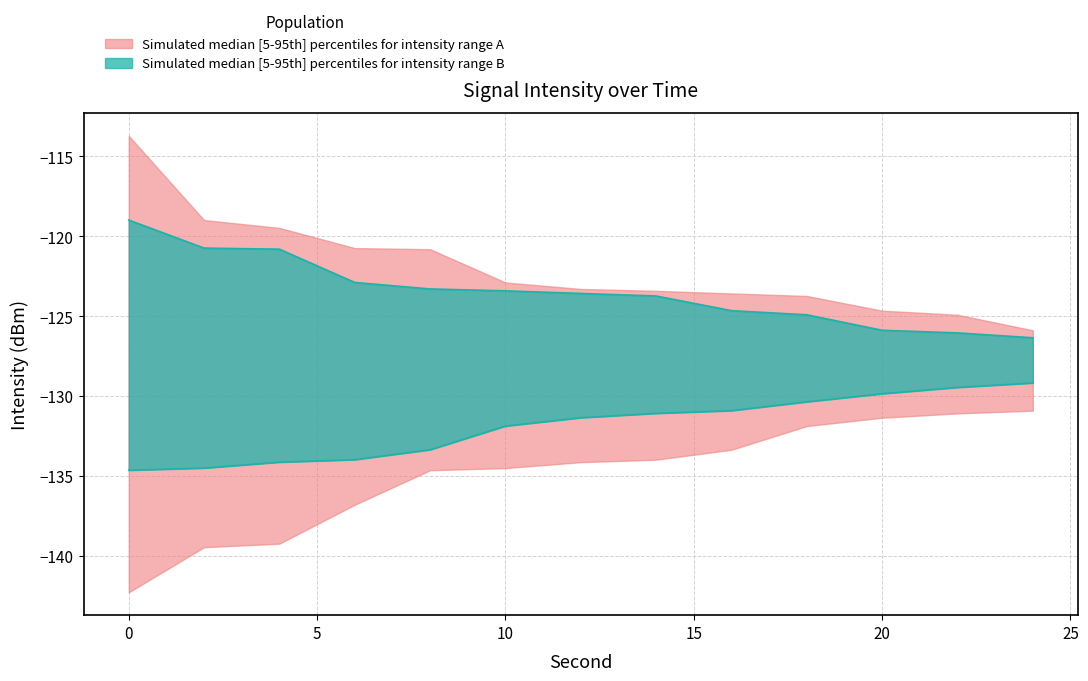

At which label is intensity_median_lower closest to -131?

16